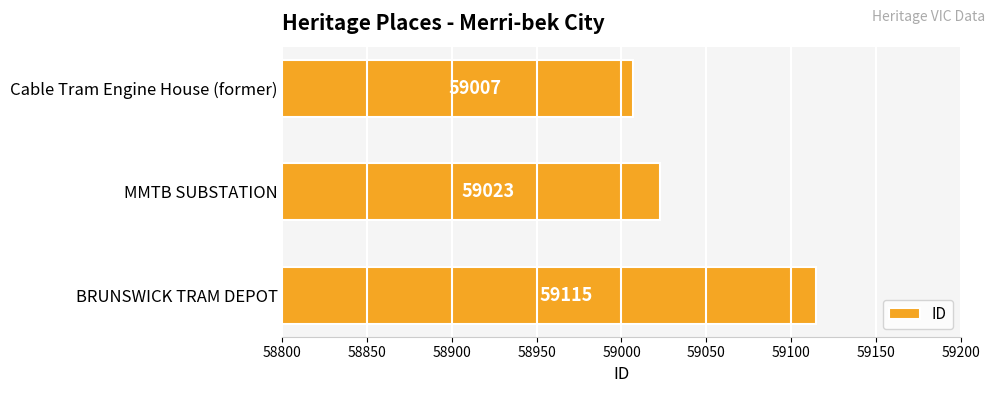

What is the minimum value shown in the chart?

59007